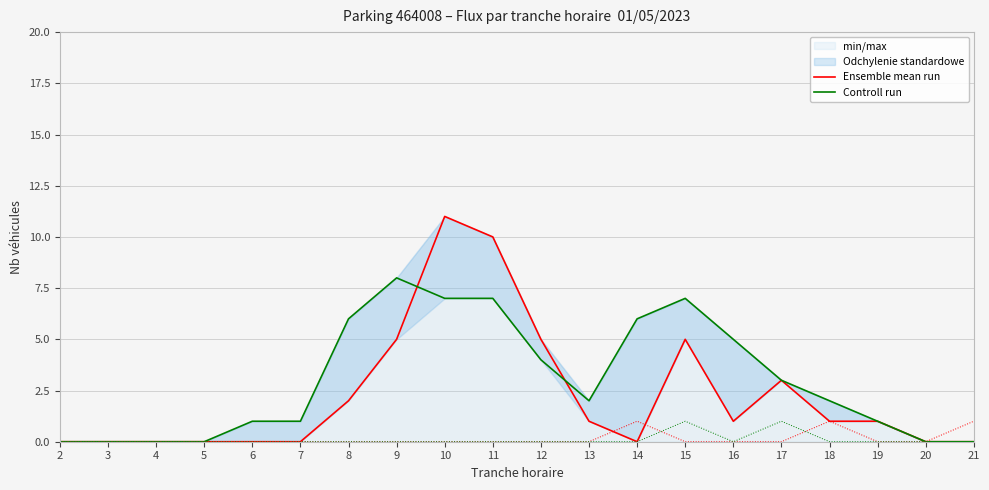

How many data points in Controll run are above 2?

9